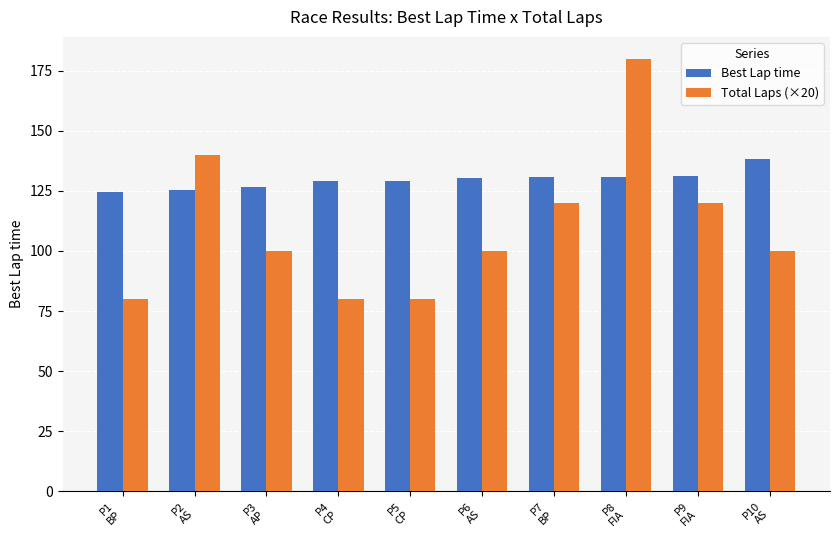

What is the difference between the Total Laps (×20) values at P5
CP and P6
AS?

20.0